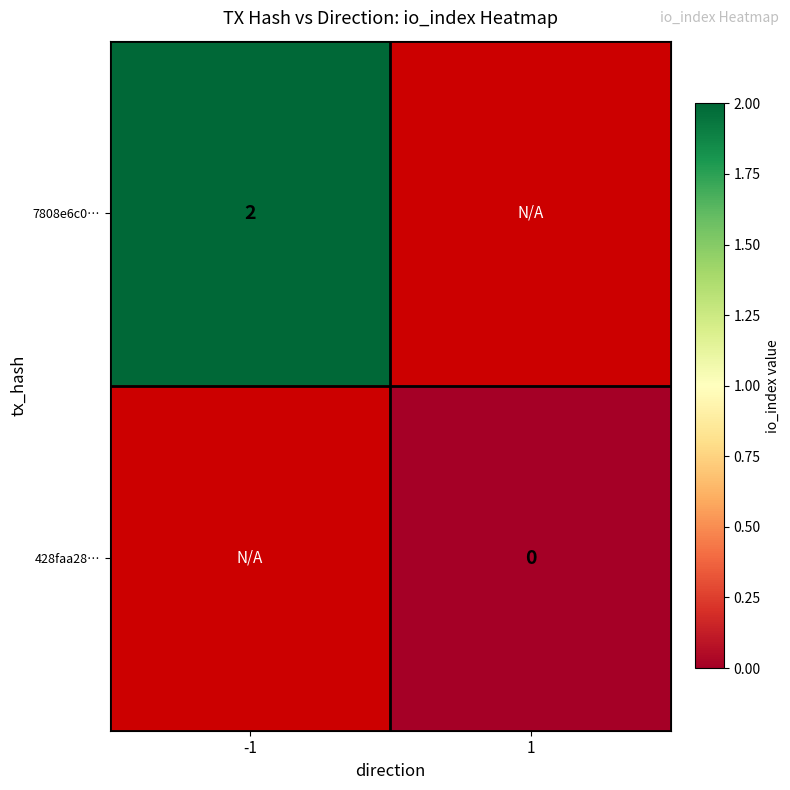

Is the value of 428faa28… at 1 greater than the value of 7808e6c0… at -1?

No